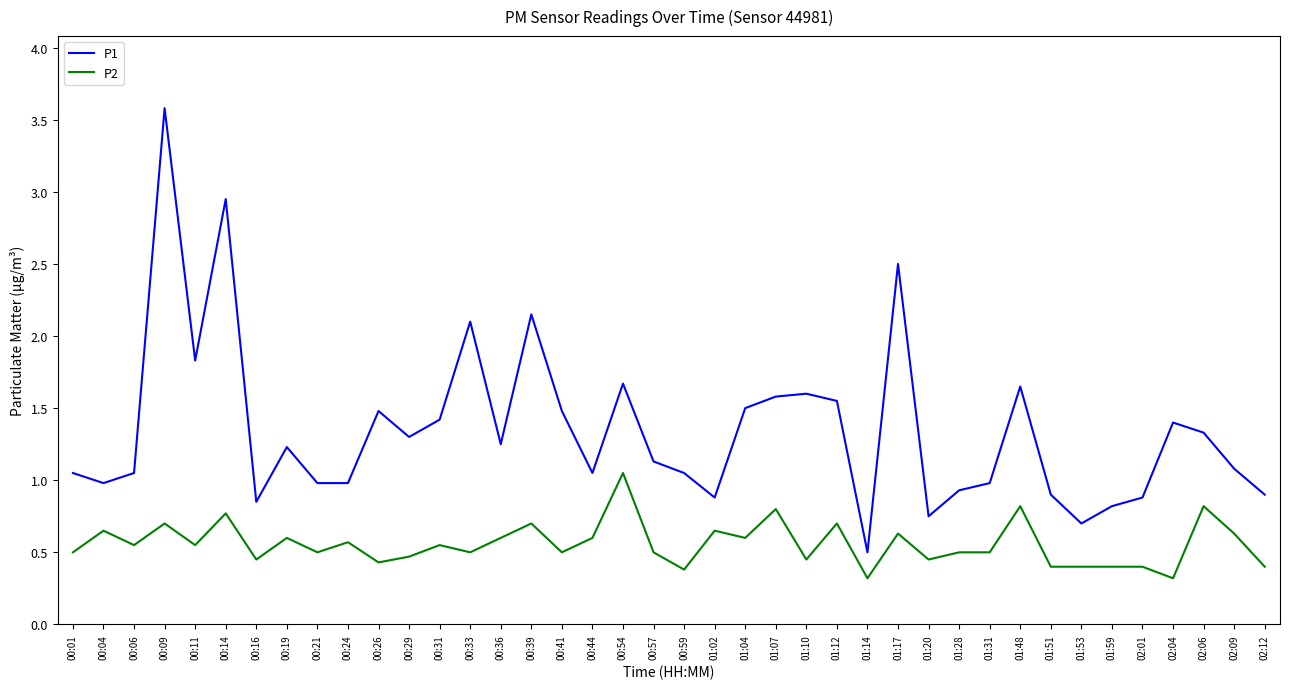

The P2 series shows 0.1 at 01:51. True or false?

False